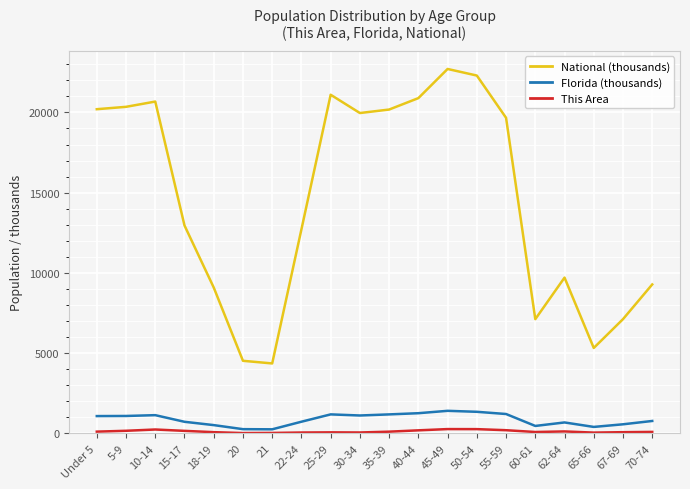

What is the sum of all National (thousands) values?

290191.0